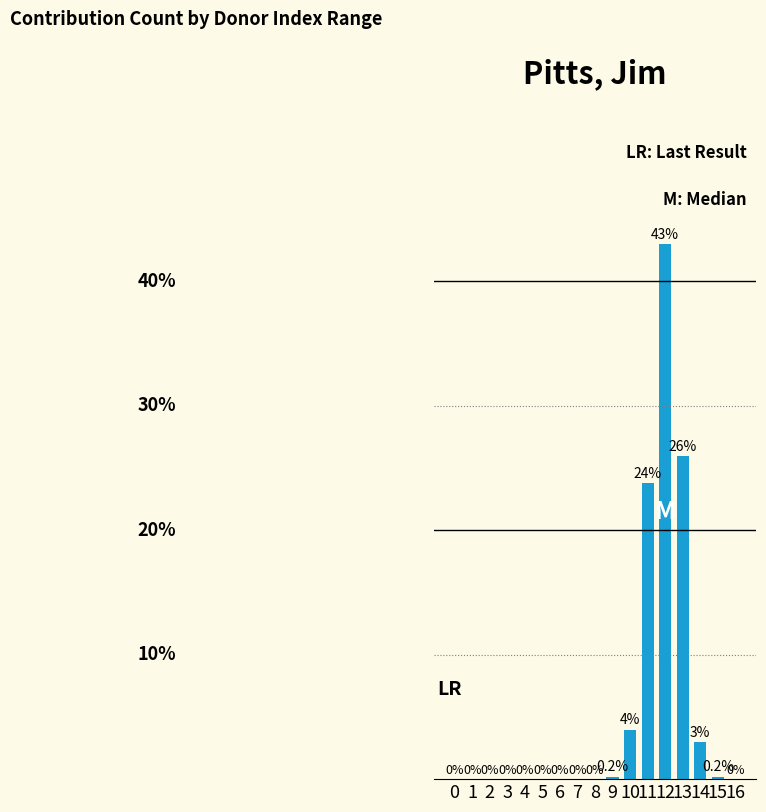

How many bars are there in total?

17